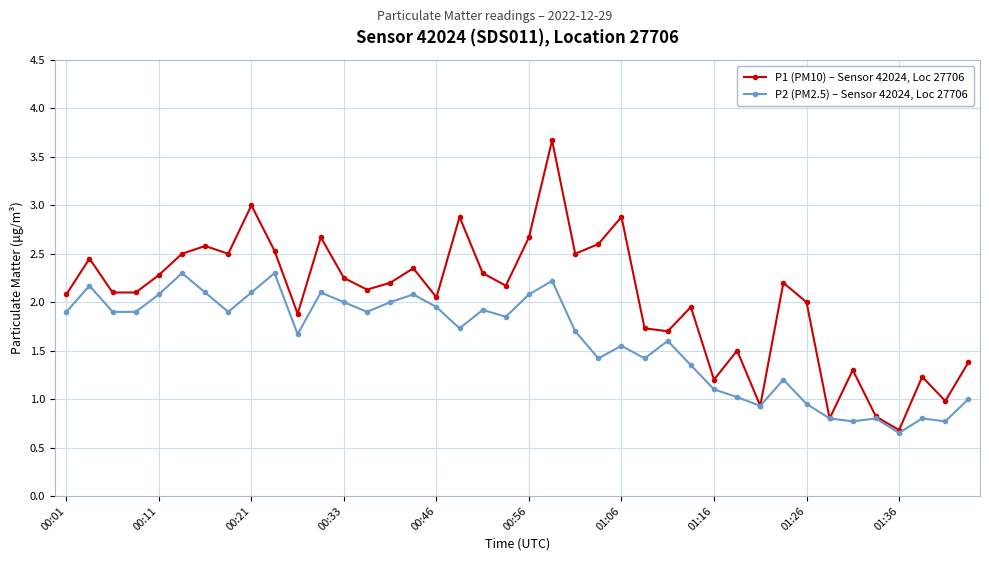

True or false: P1 (PM10) – Sensor 42024, Loc 27706 has more than 1 points higher than both neighbors.

True